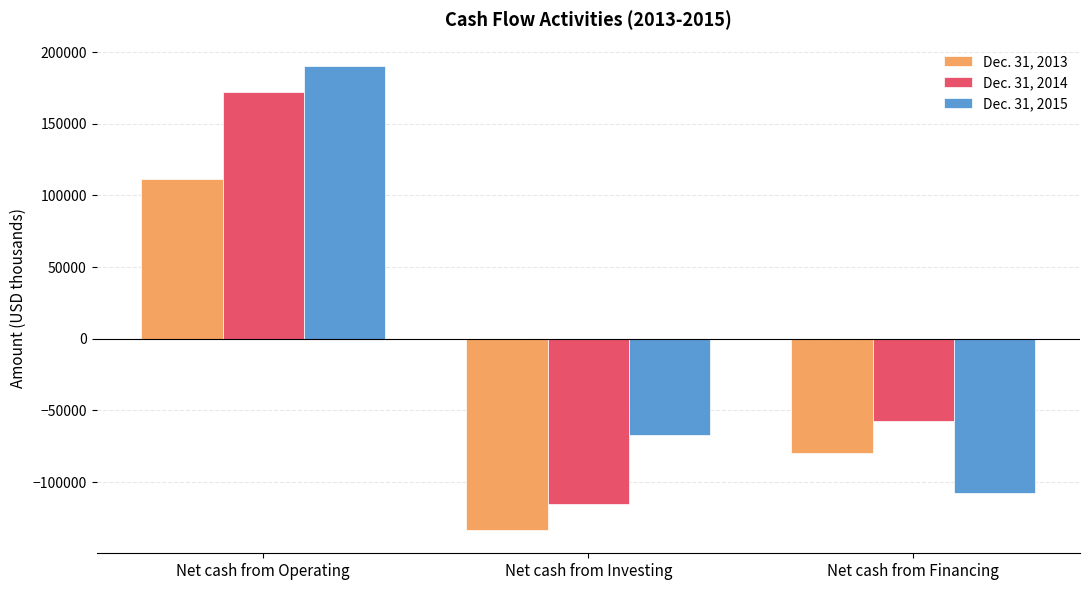

Does the chart contain stacked bars?

No